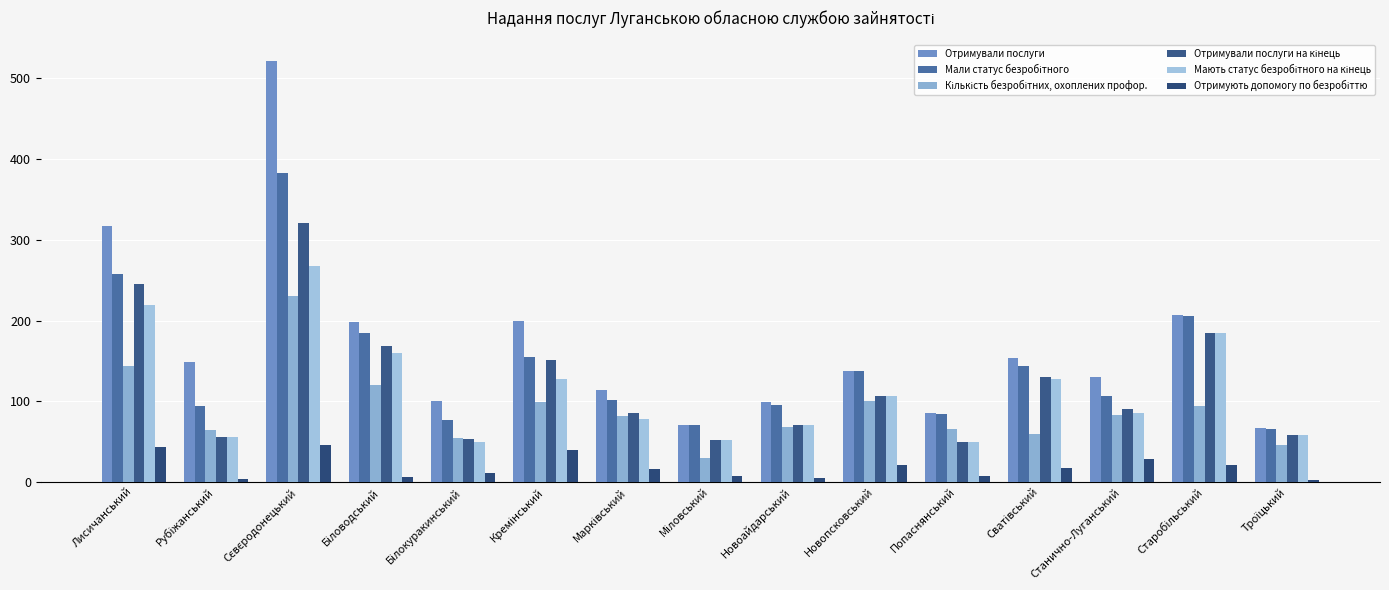

Which series has the widest spread of values?

Отримували послуги